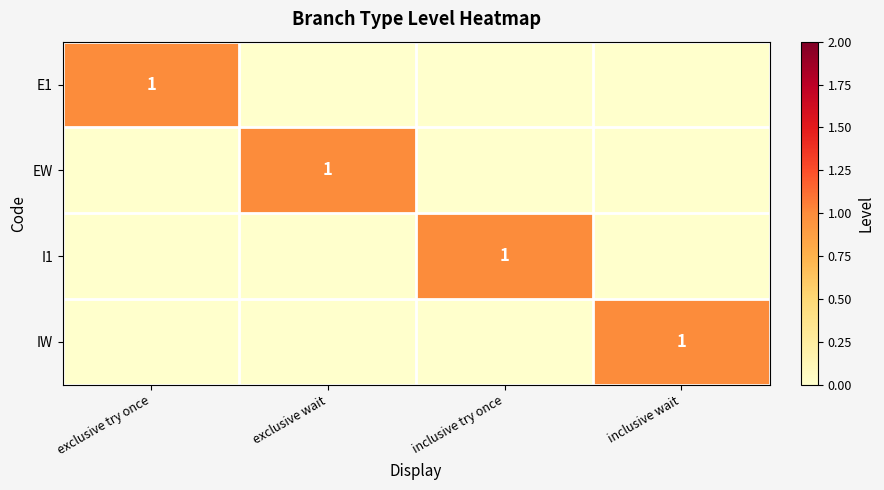

Count the number of categories in the chart.

4